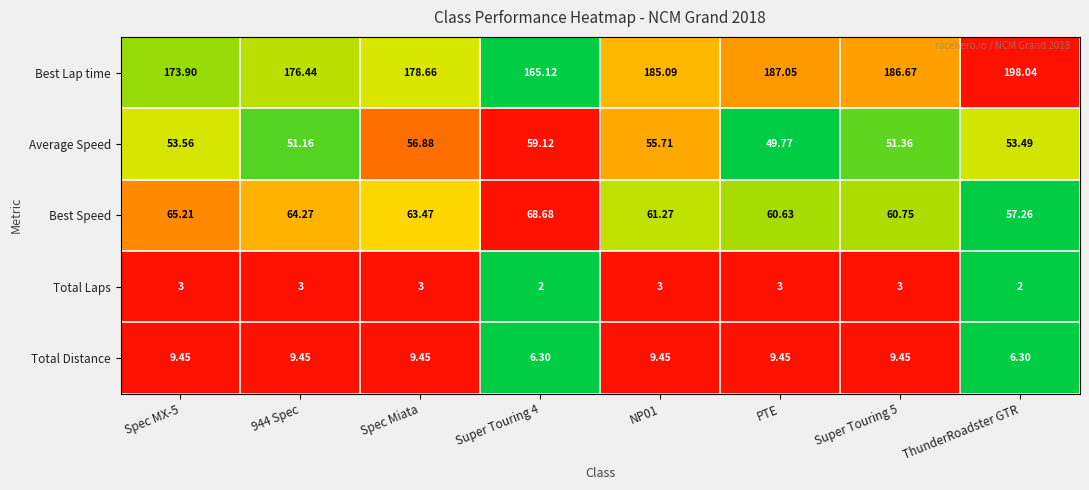

Which series has the largest range (max minus min)?

Best Lap time